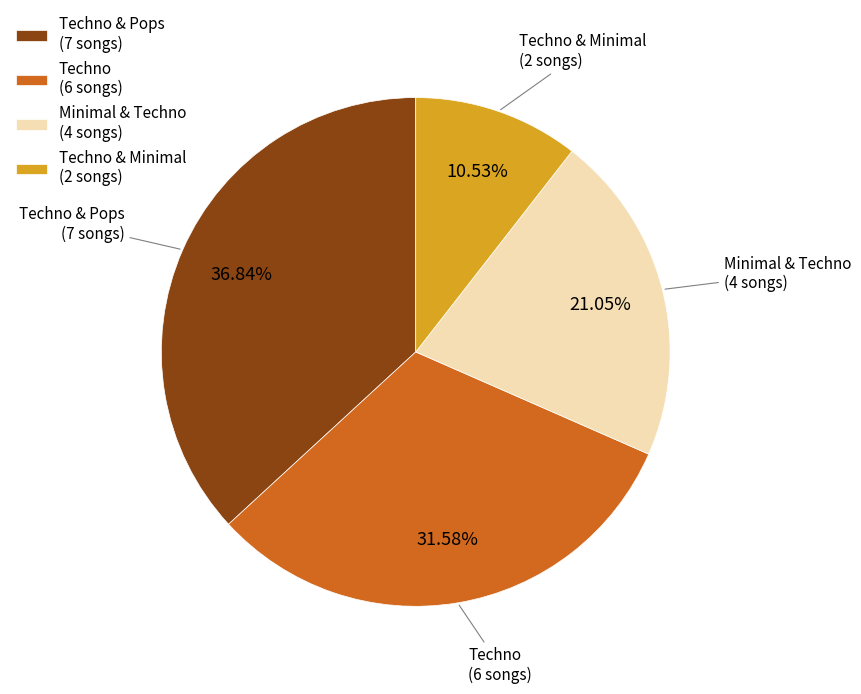

Between Techno (6 songs) and Minimal & Techno (4 songs), which is larger?

Techno (6 songs)